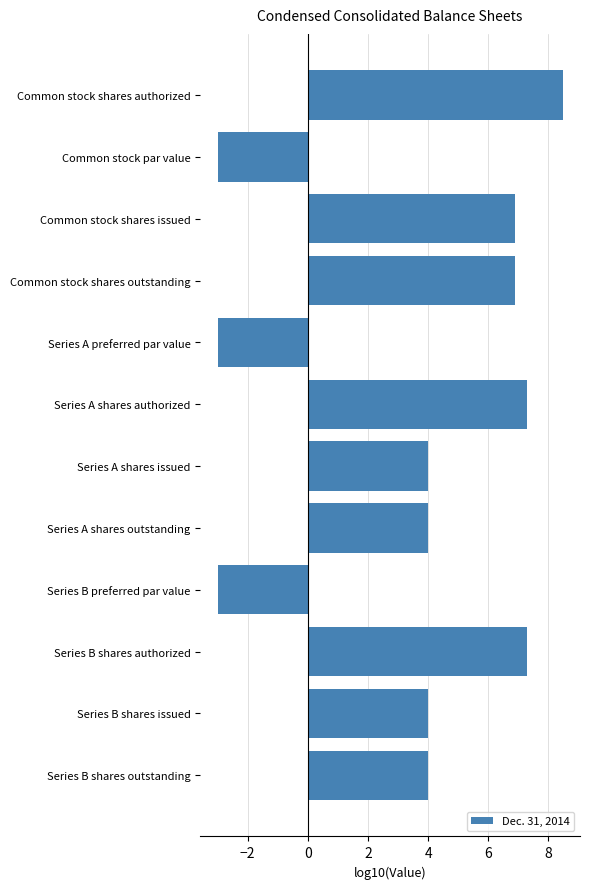

What value does the data have at Common stock shares issued?

6.9